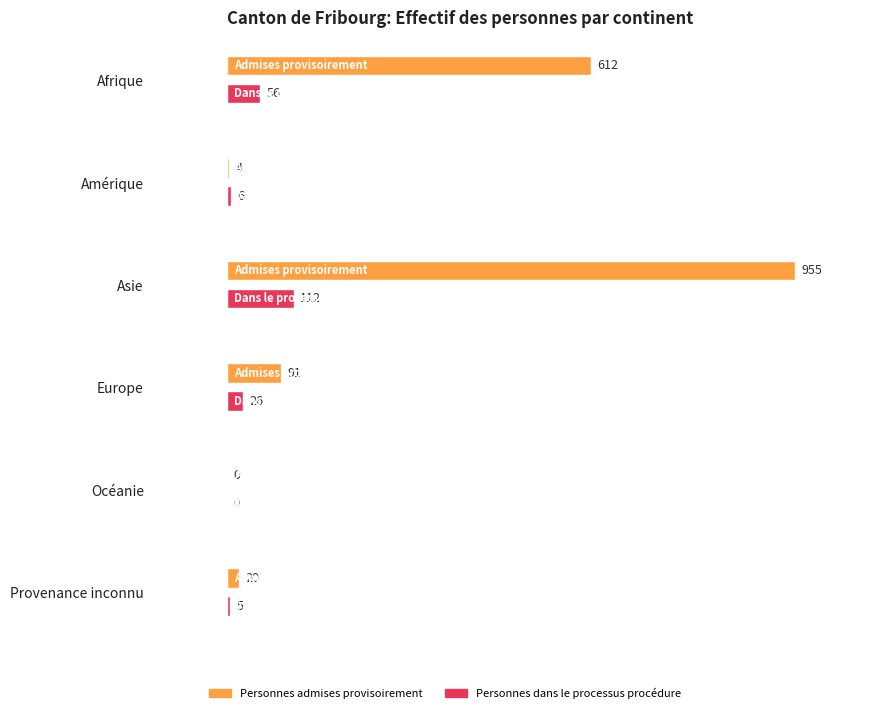

Does the chart contain any negative values?

No